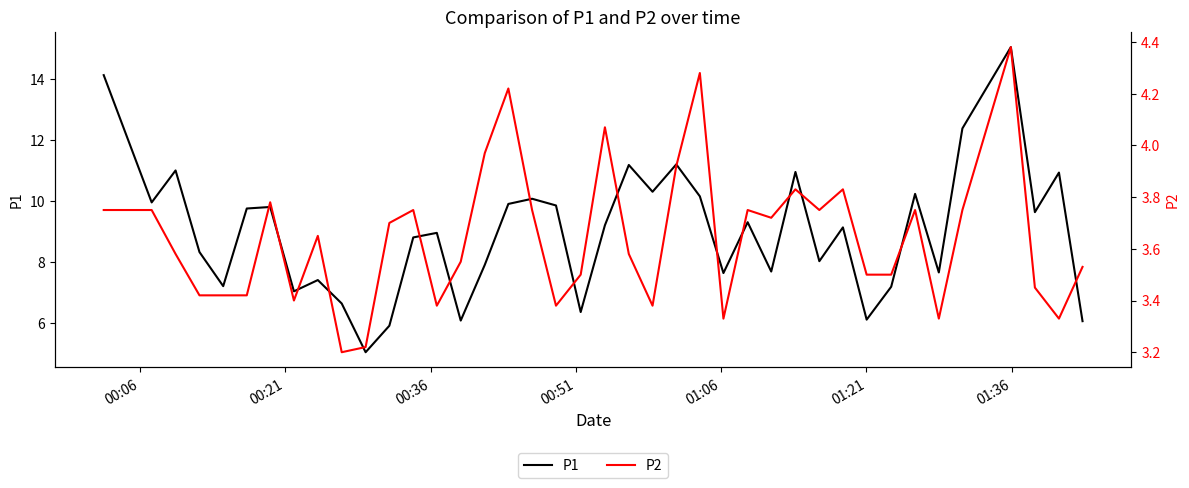

What is the difference between the second highest and minimum values in the P2 series?

1.1